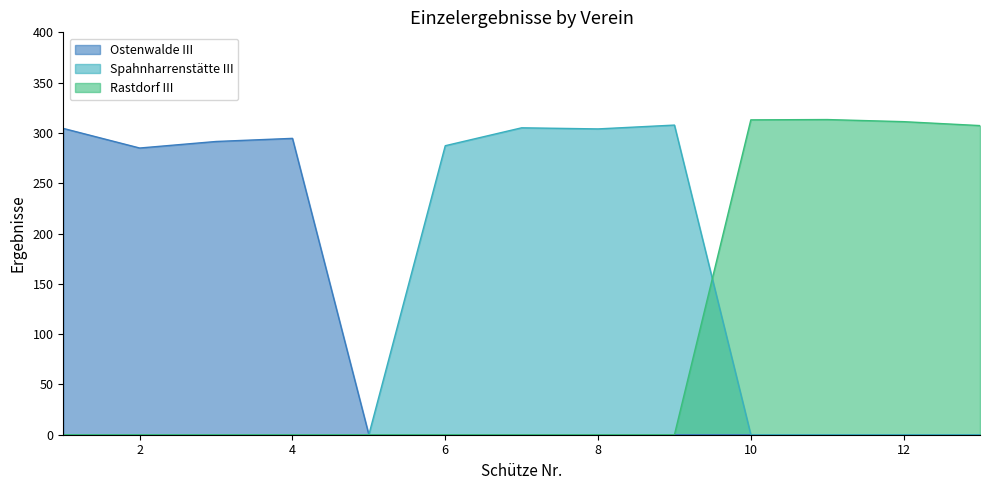

At 11, list the series in order from largest to smallest.

Rastdorf III, Ostenwalde III, Spahnharrenstätte III